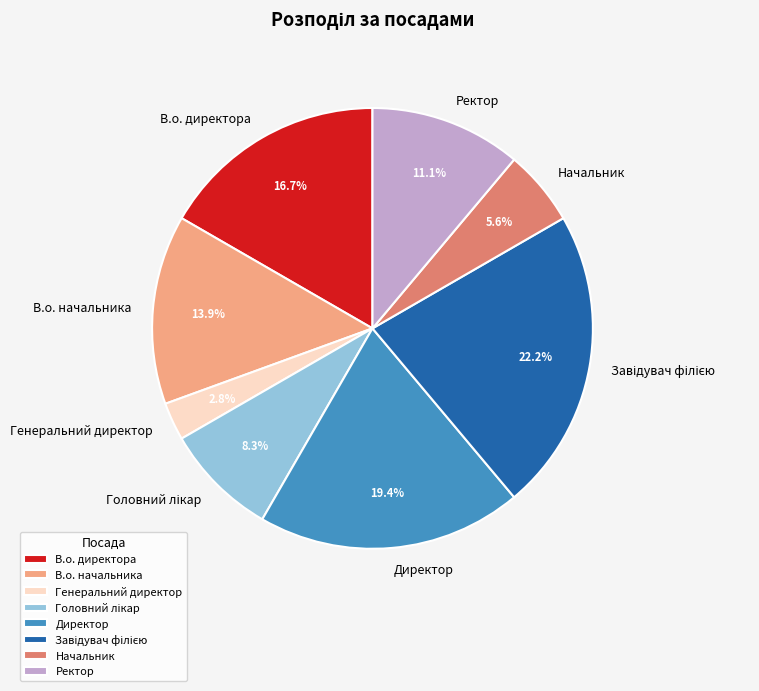

How many segments does this pie chart have?

8